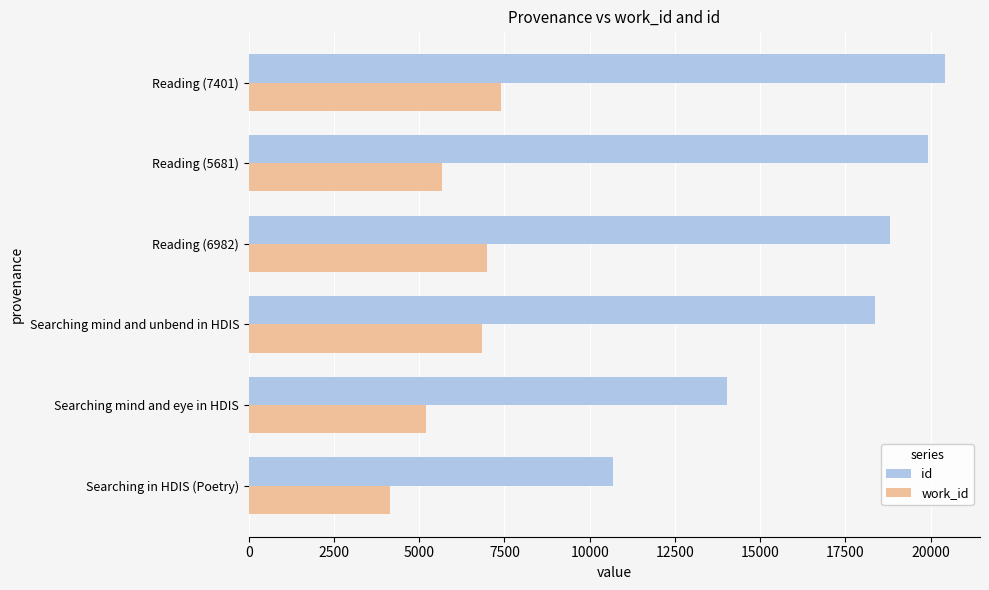

Where is work_id nearest to the value 5776?

Reading (5681)